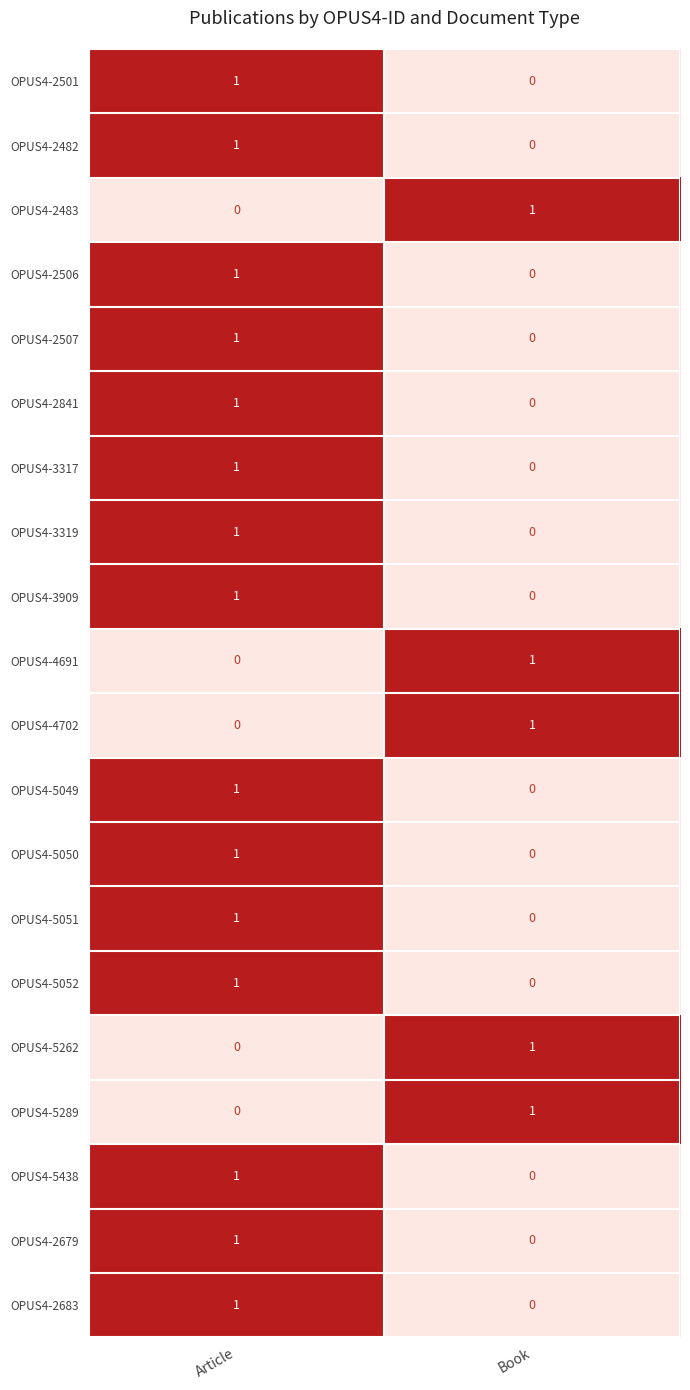

Where is OPUS4-2501 nearest to the value 0?

Book